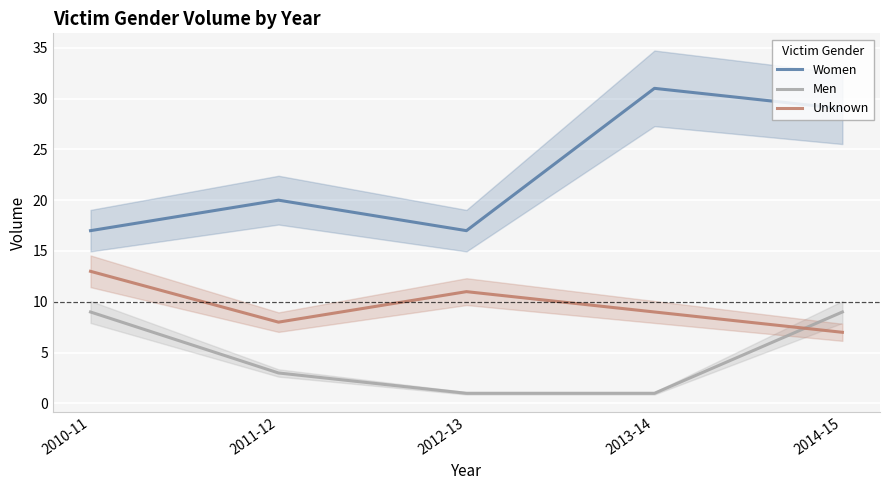

How many lines are shown in the chart?

3